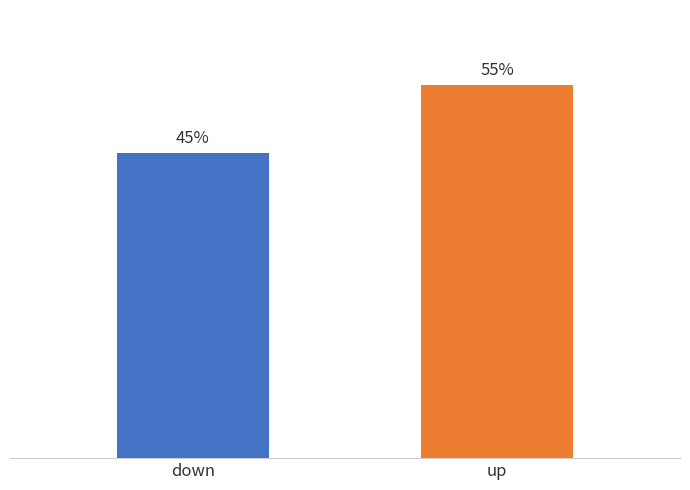

What is the label of the 1st bar from the left?

down